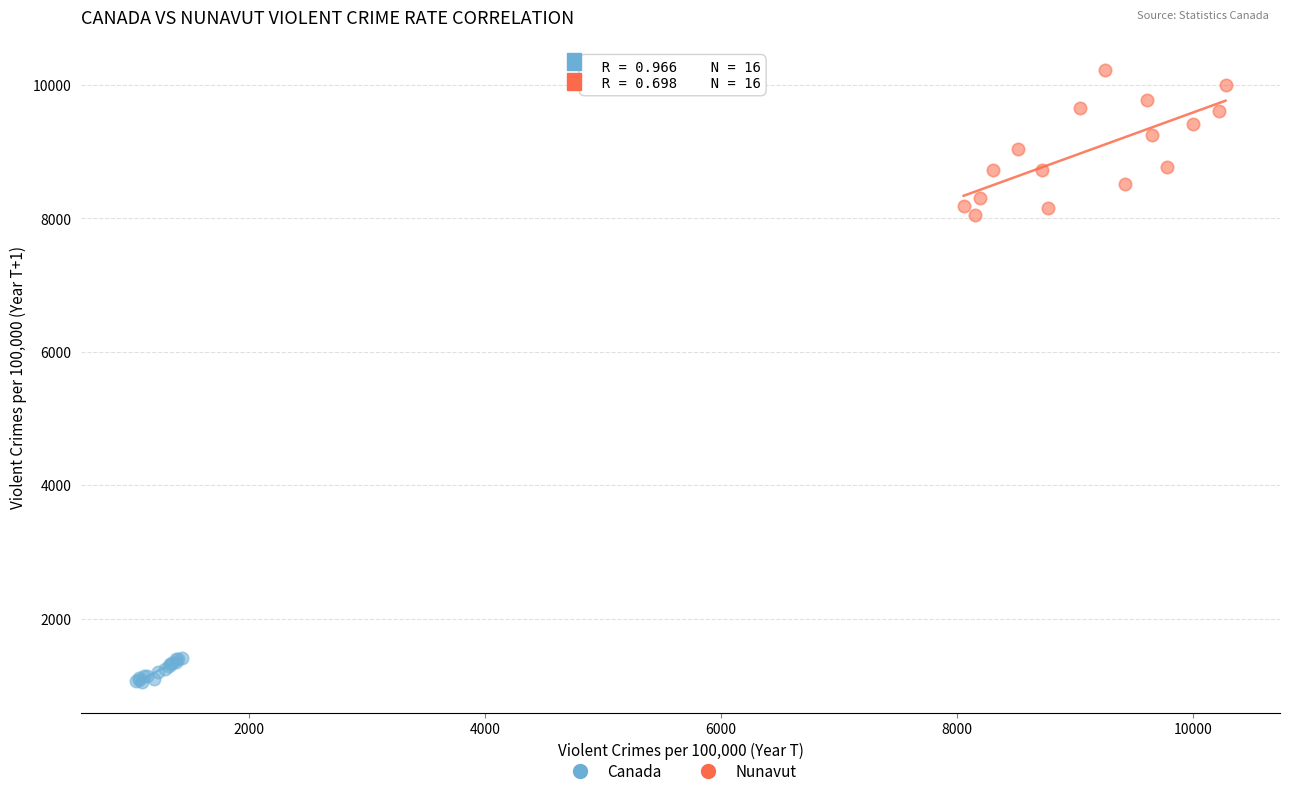

Which series contains the lowest Y value?

Canada